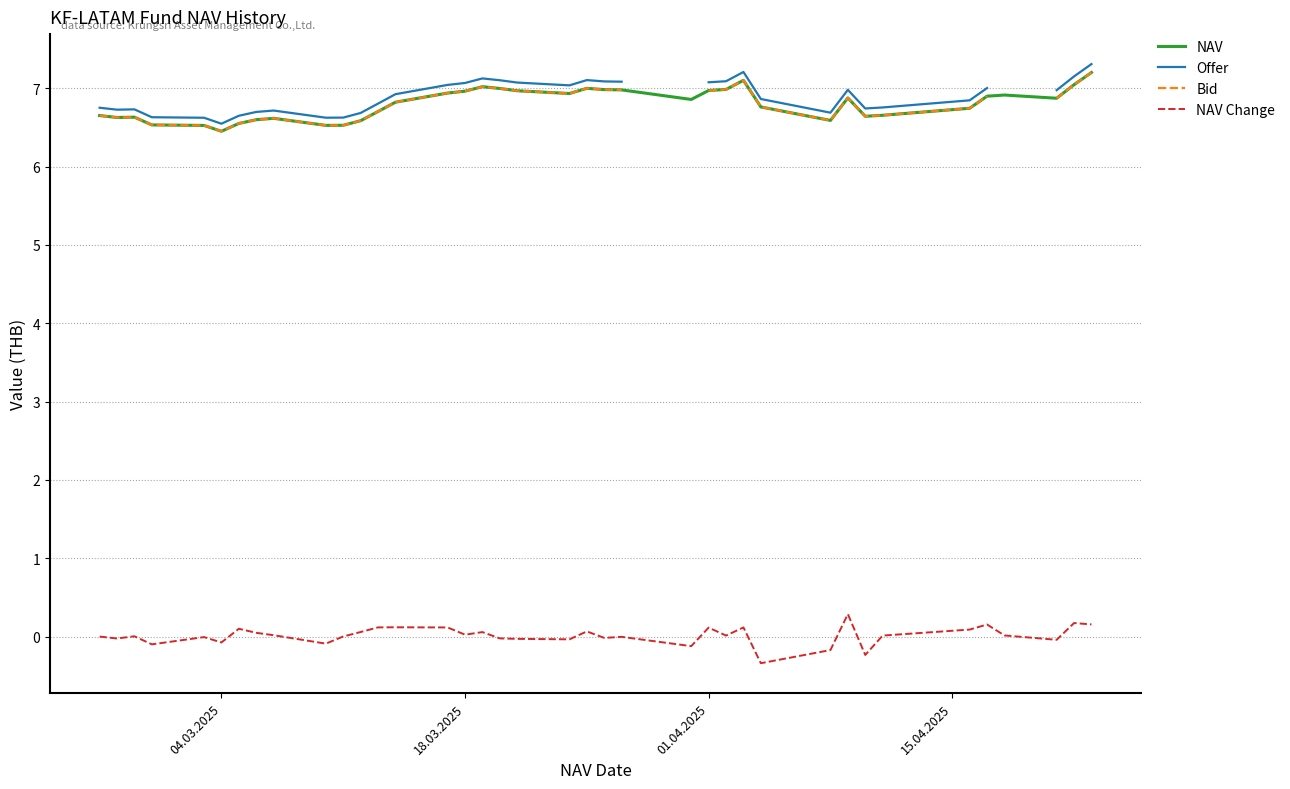

What are all the series names shown in the legend?

NAV, Offer, Bid, NAV Change